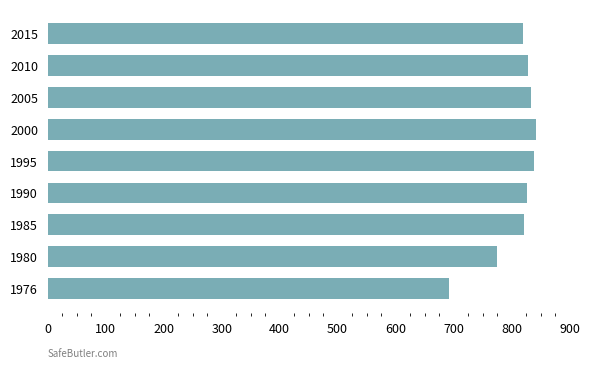

How many values are below 826?

4